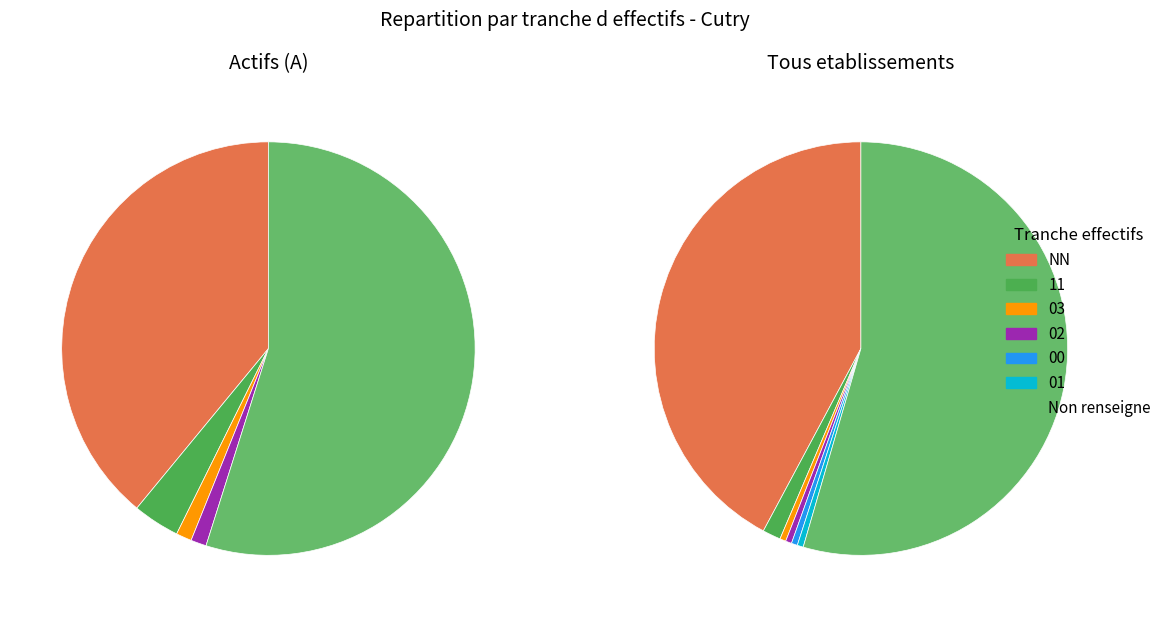

The  slice represents 44% of the pie. True or false?

False